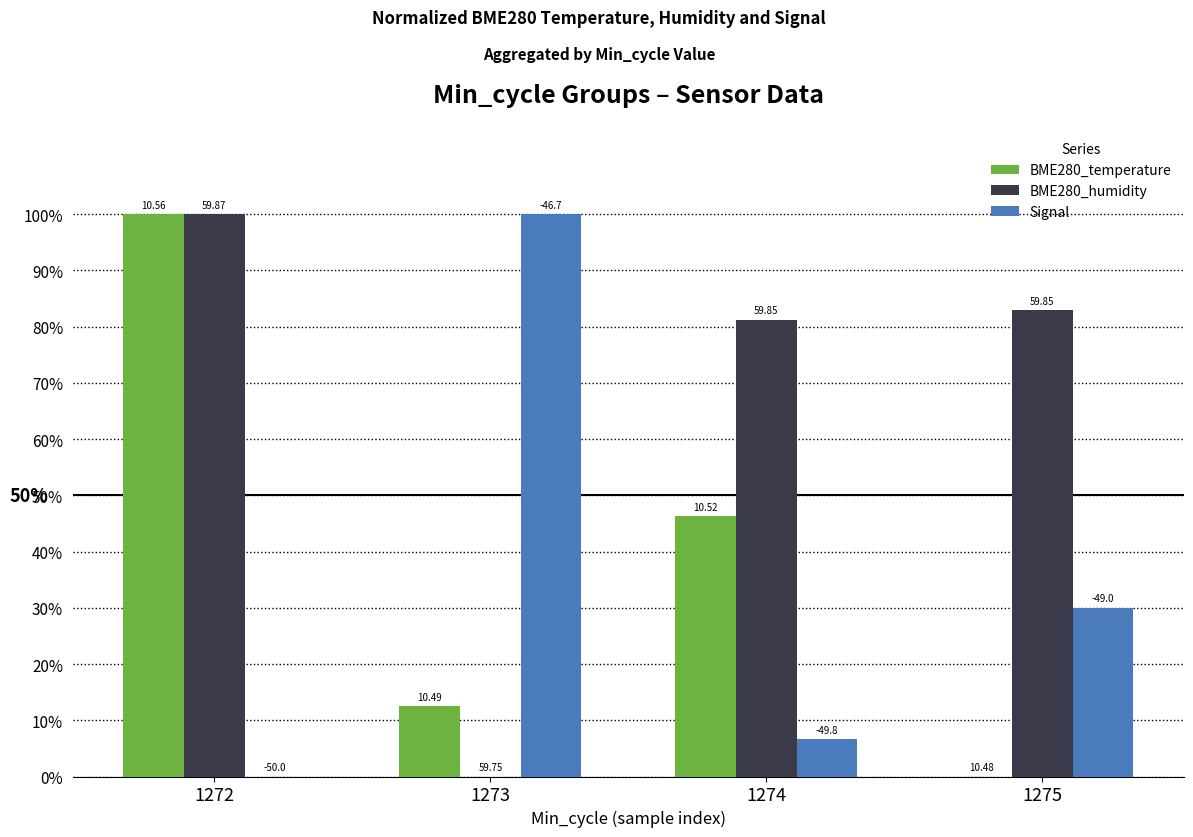

Between 1272 and 1273, which is larger?

1272